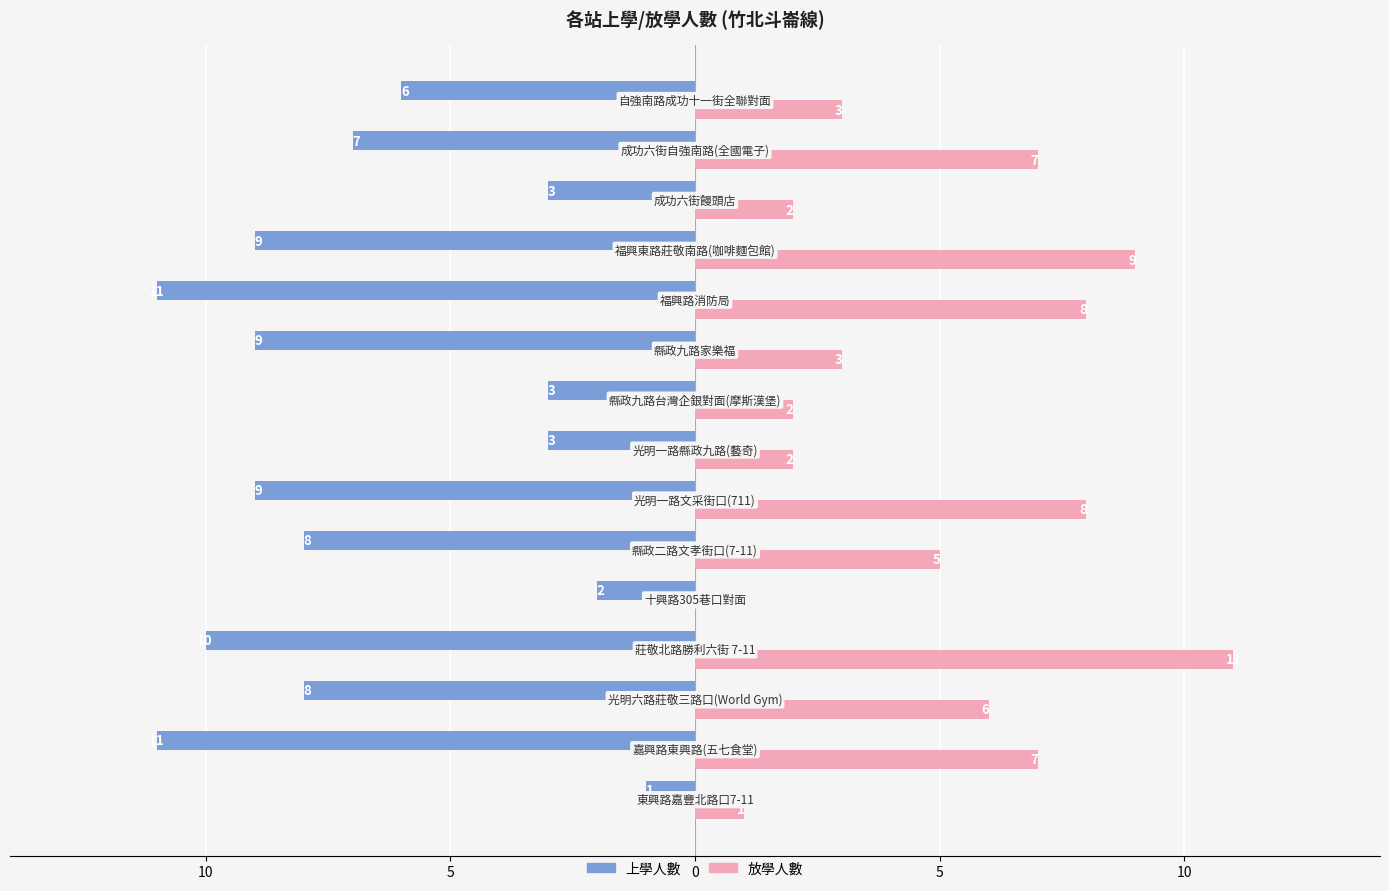

How many data points does each series have?

15